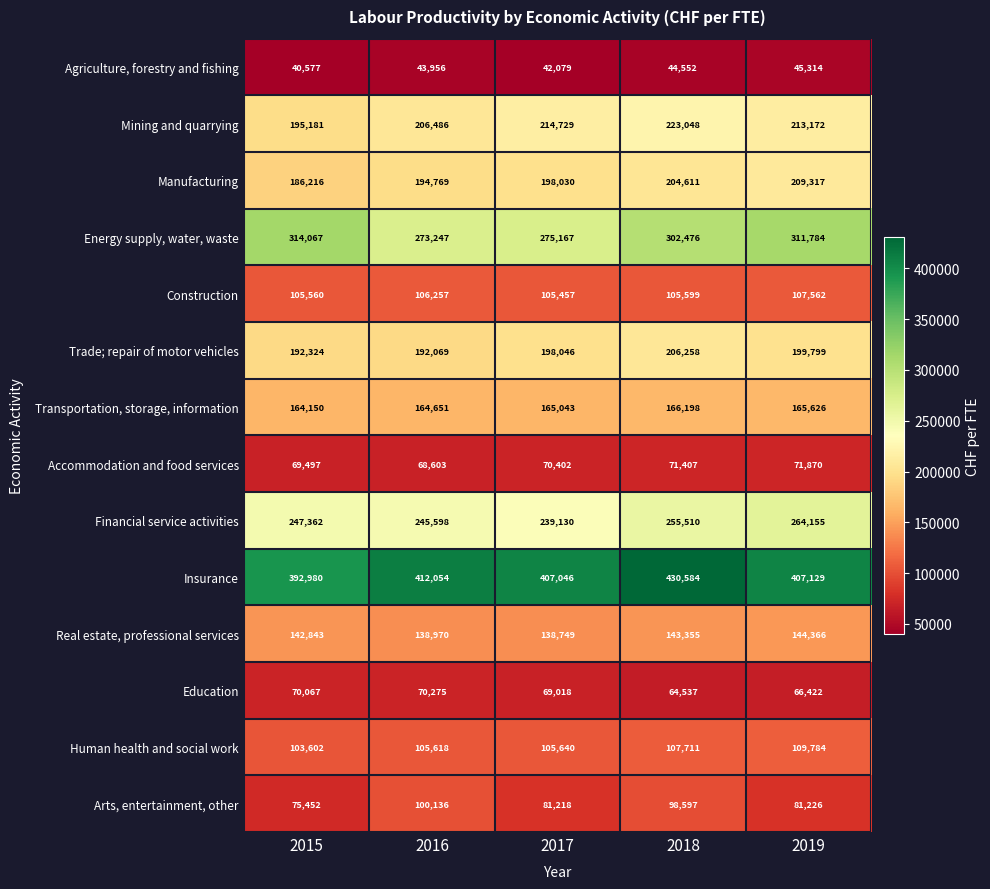

What is the difference between the highest and lowest values at 2018?

386032